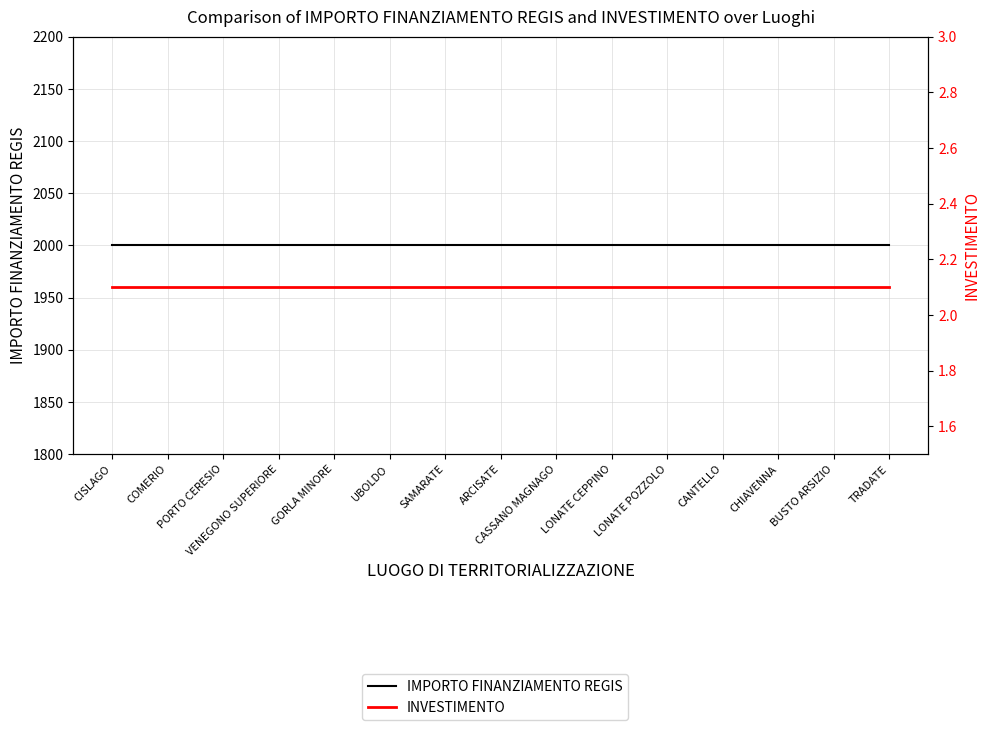

True or false: IMPORTO FINANZIAMENTO REGIS and INVESTIMENTO cross at least once.

False